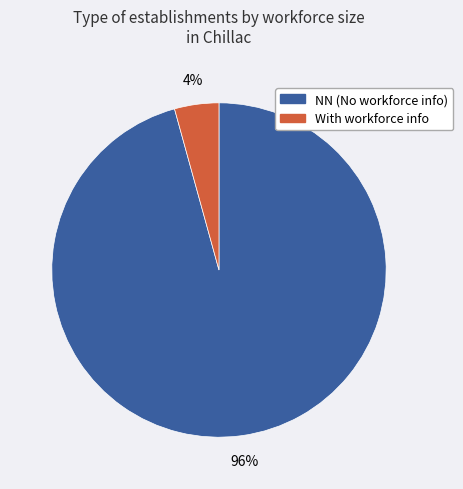

Is there any slice that represents more than half of the pie?

Yes